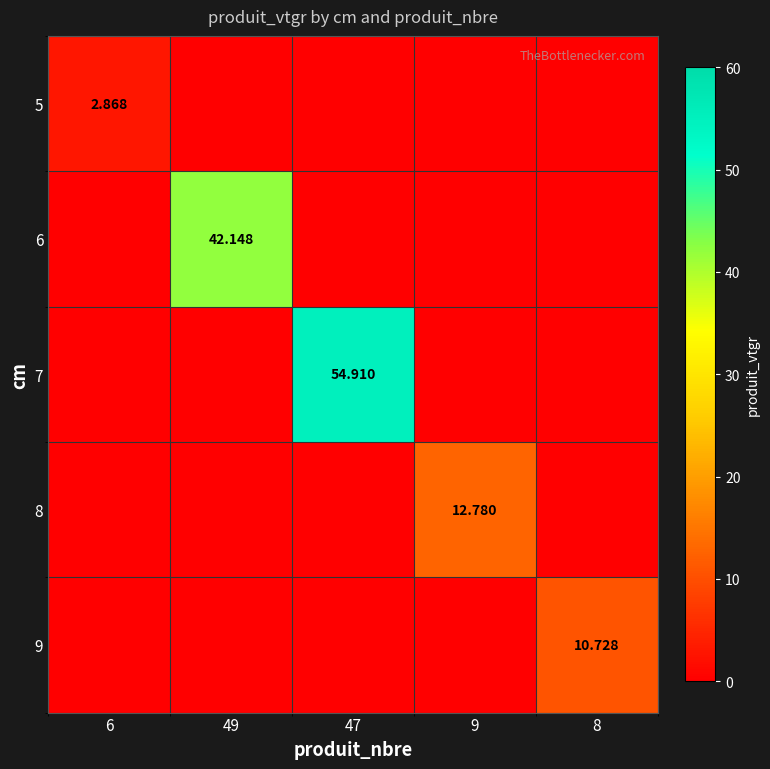

Which series has the largest total across all categories?

7